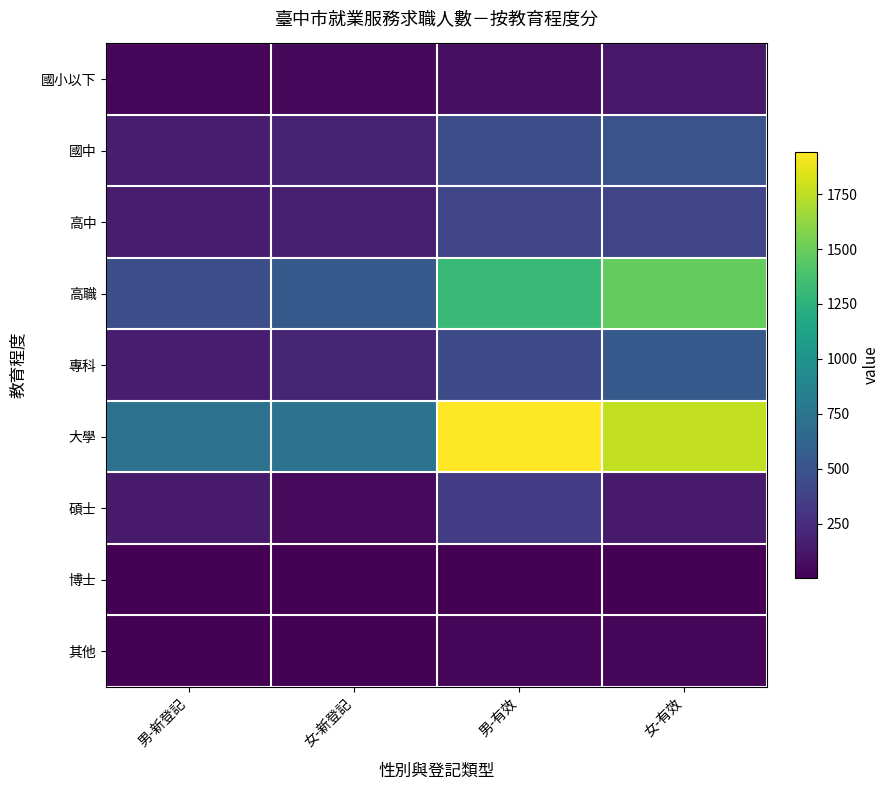

Count the number of categories in the chart.

4